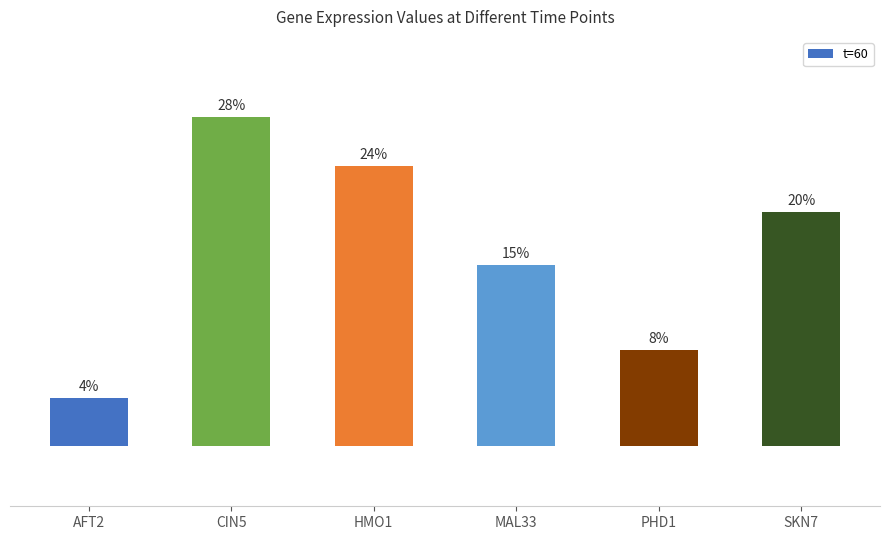

What is the label of the 4th bar from the left?

MAL33